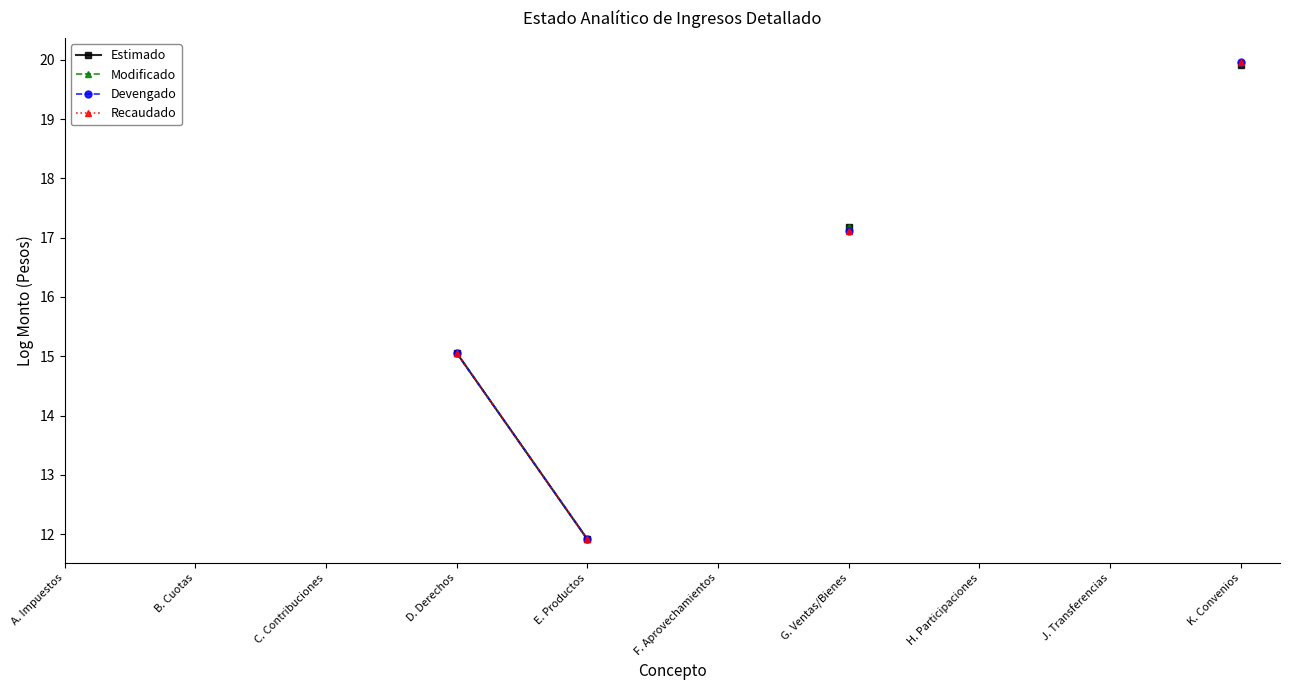

Which has a higher value, H. Participaciones or A. Impuestos?

A. Impuestos